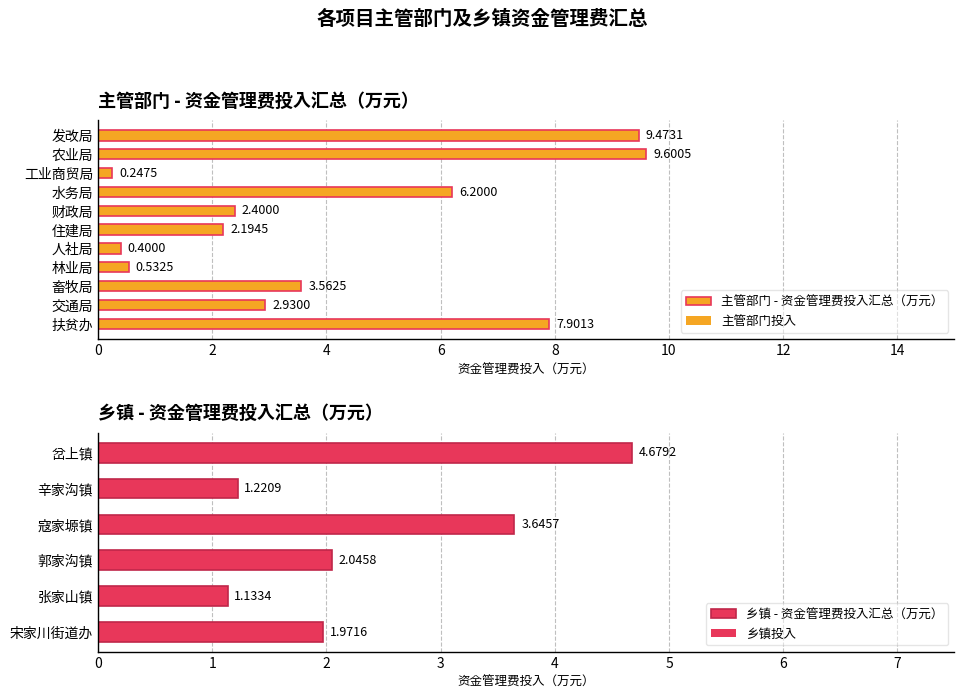

Where does the data first go above 2?

发改局